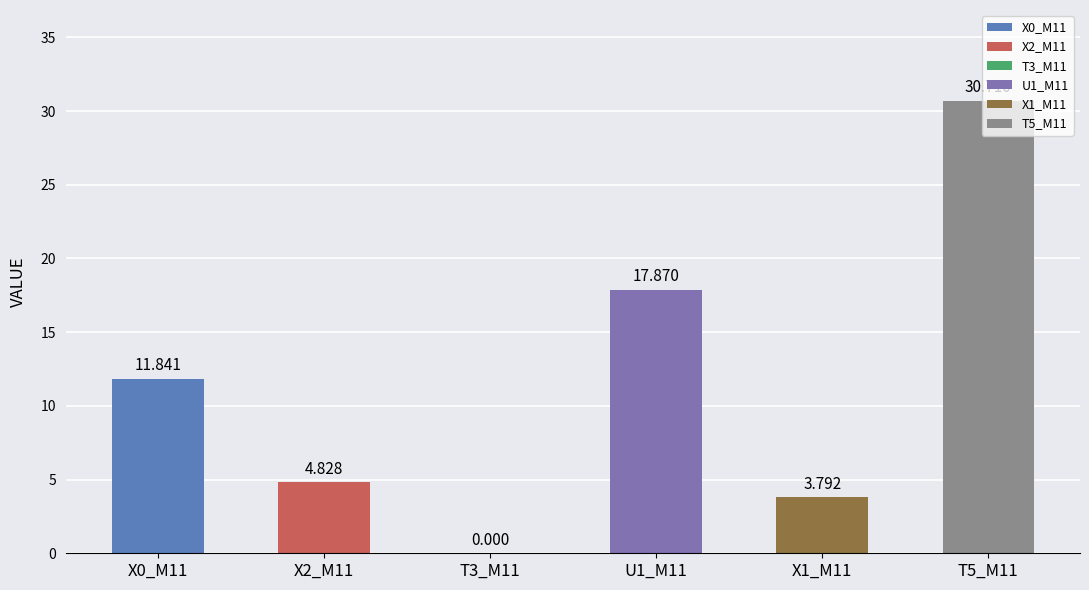

How many values are above zero?

5